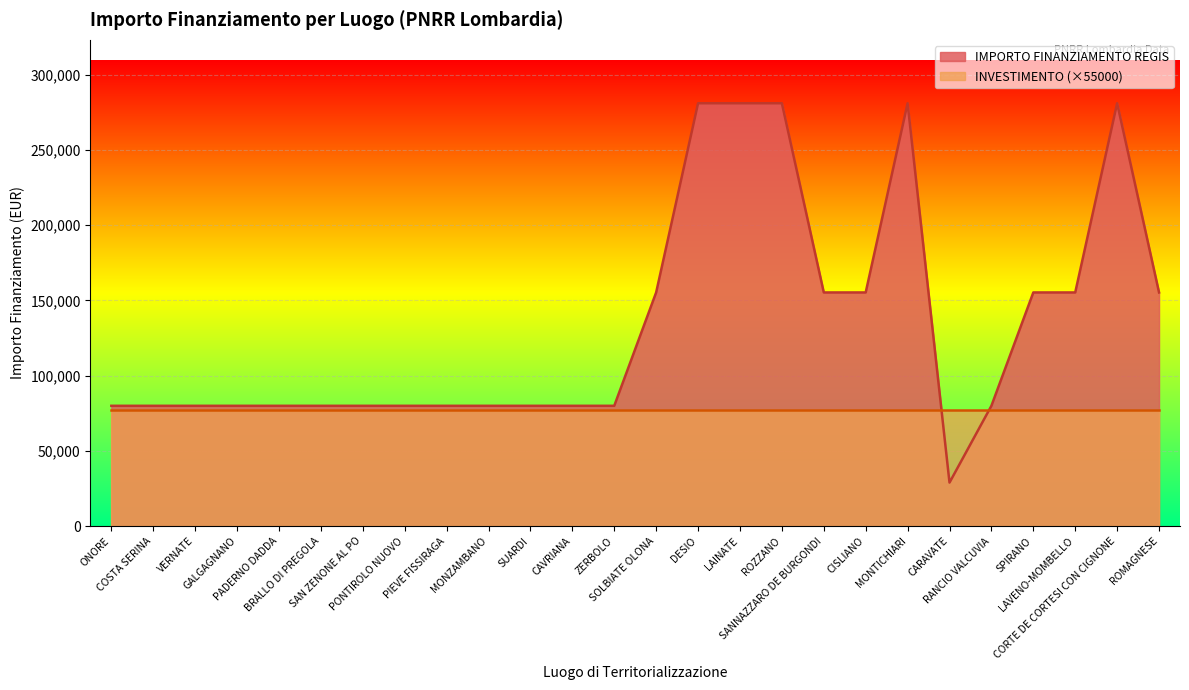

What is the greatest value displayed?

280932